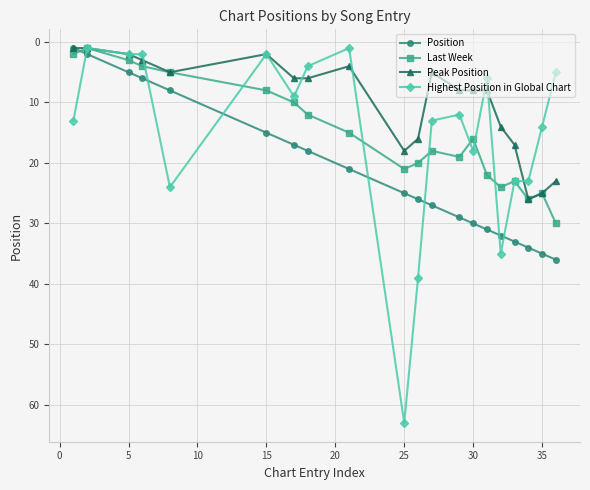

What is the greatest value displayed?

63